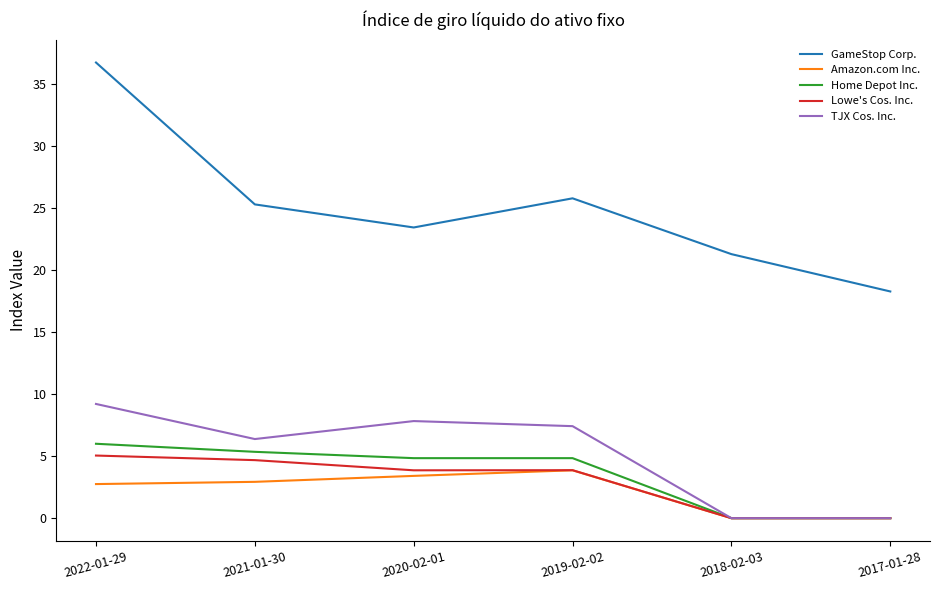

What is the spread (max minus min) of values at 2018-02-03?

21.3